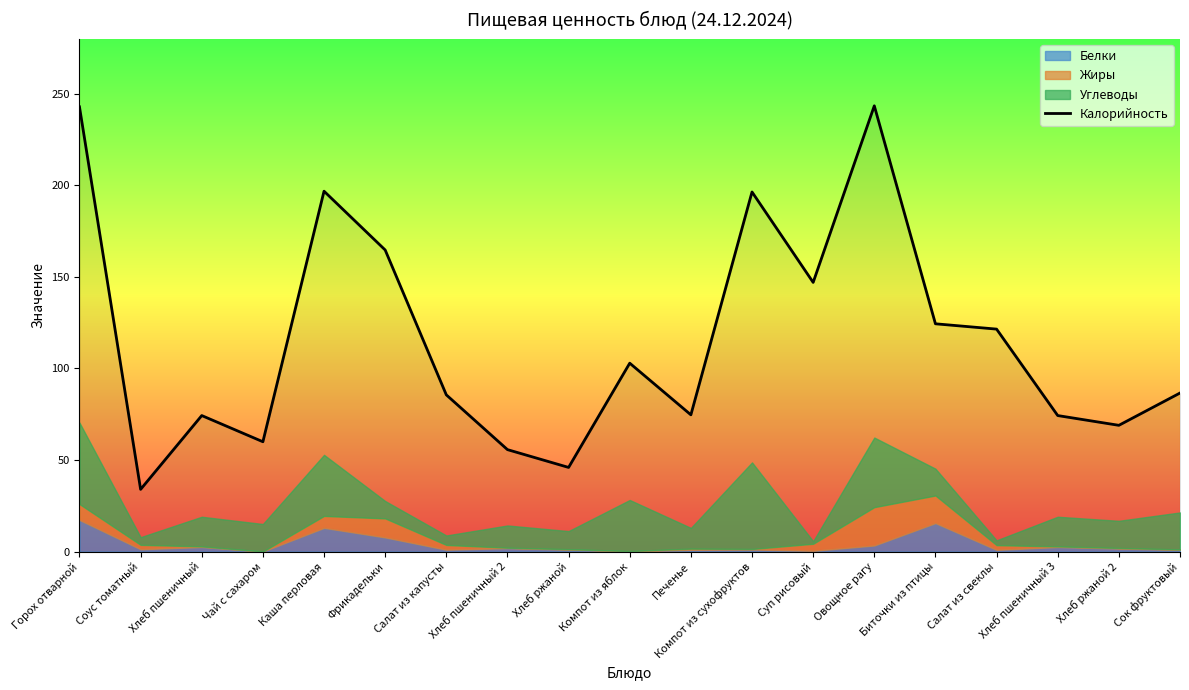

The value at Овощное рагу is 243.4. True or false?

True